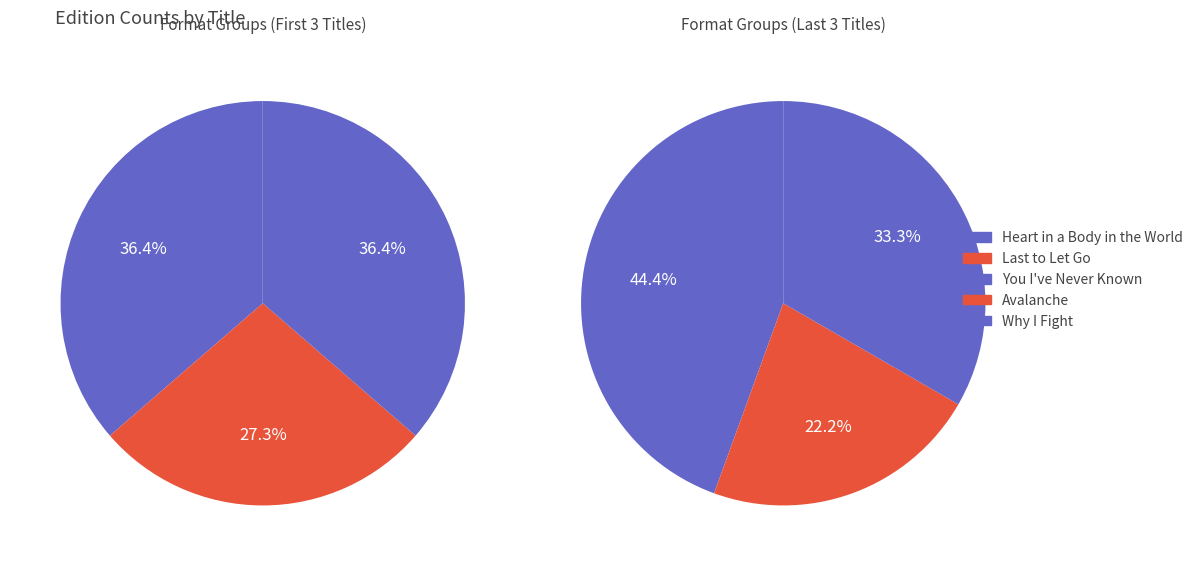

Does Avalanche account for over 50% of the chart?

No